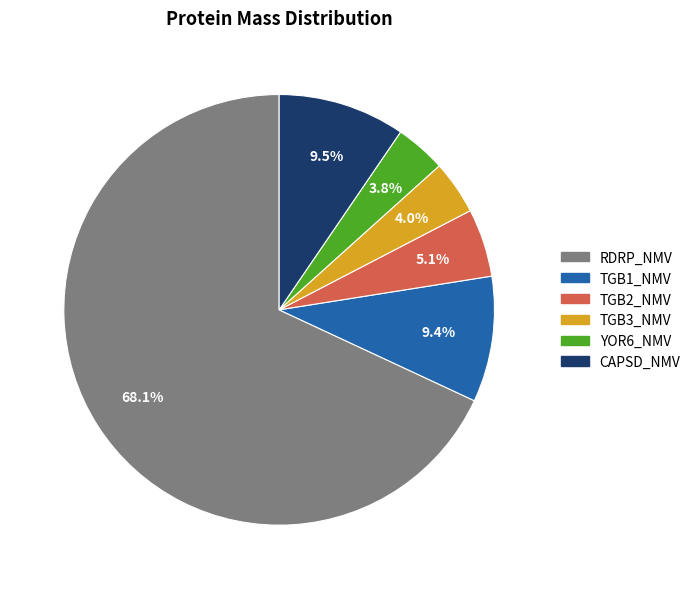

What is the largest slice in the pie chart?

RDRP_NMV